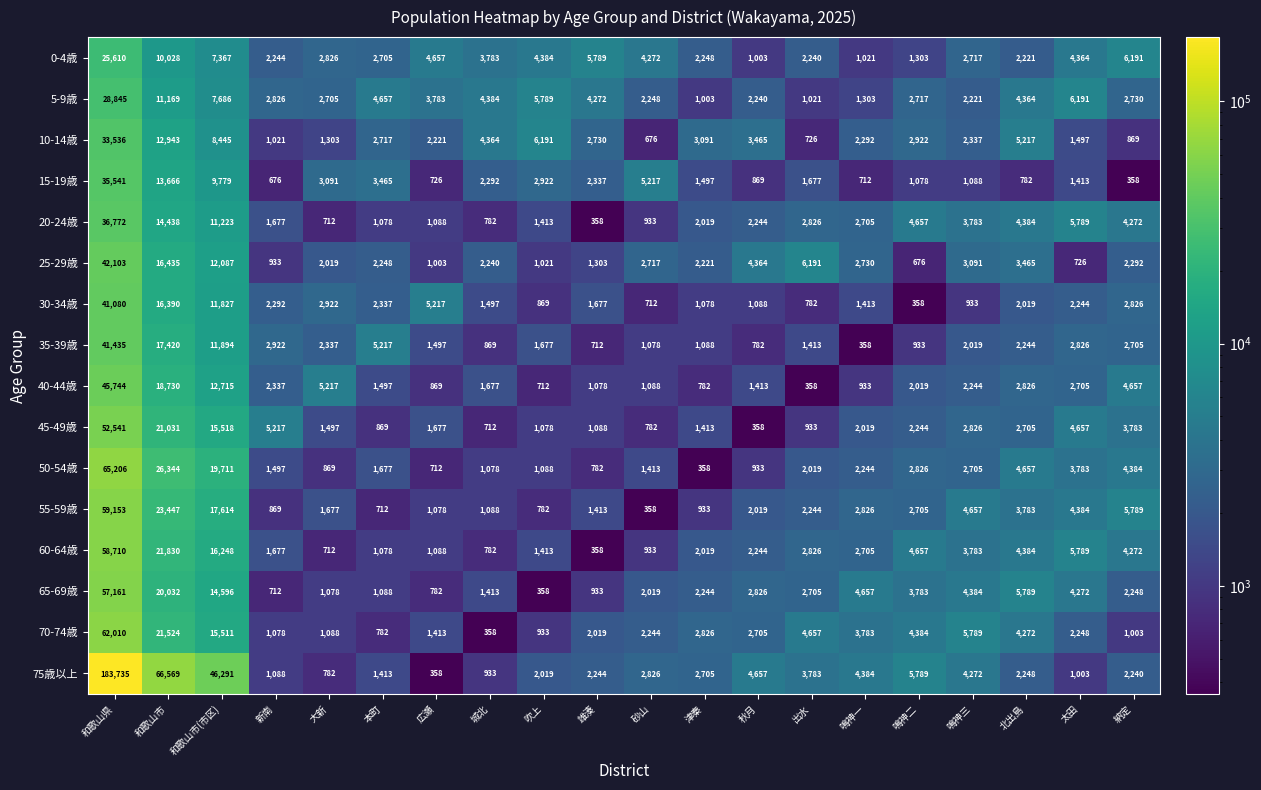

True or false: 55-59歳 has a value of 17614 at 和歌山市(市区).

True